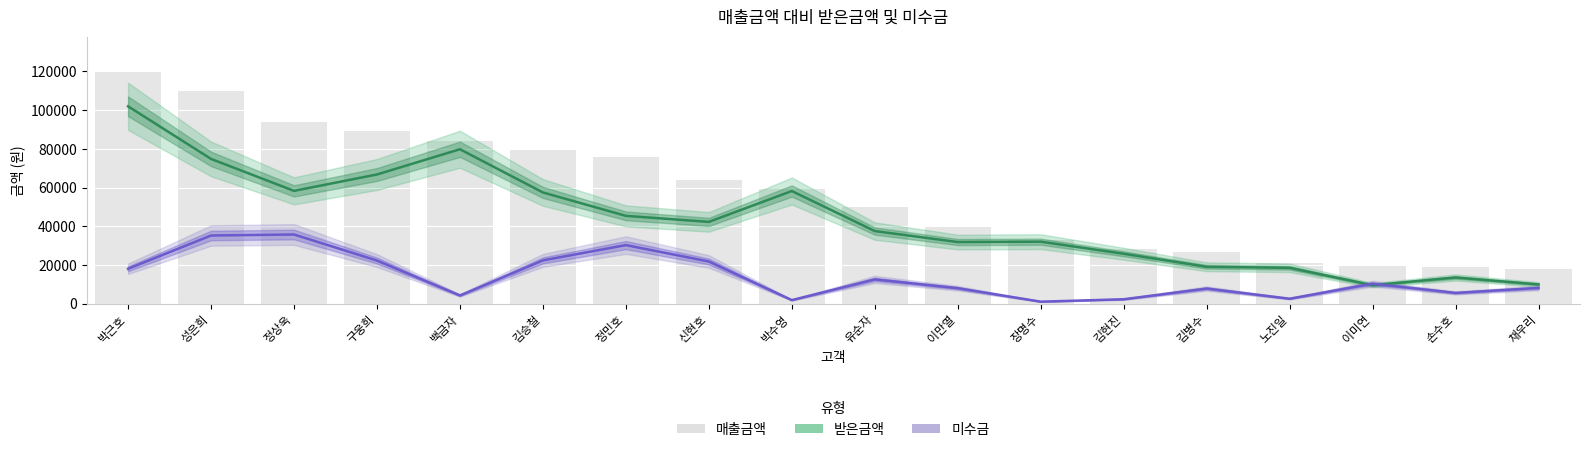

What is the approximate value of 매출금액 at 장명수, to the nearest 50?

33000